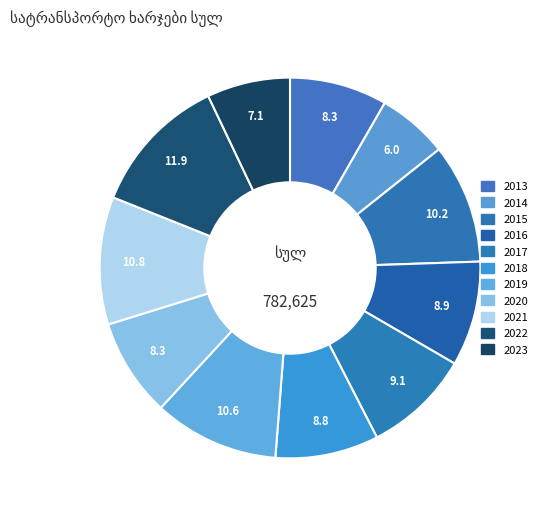

The 2023 slice represents 7% of the pie. True or false?

True